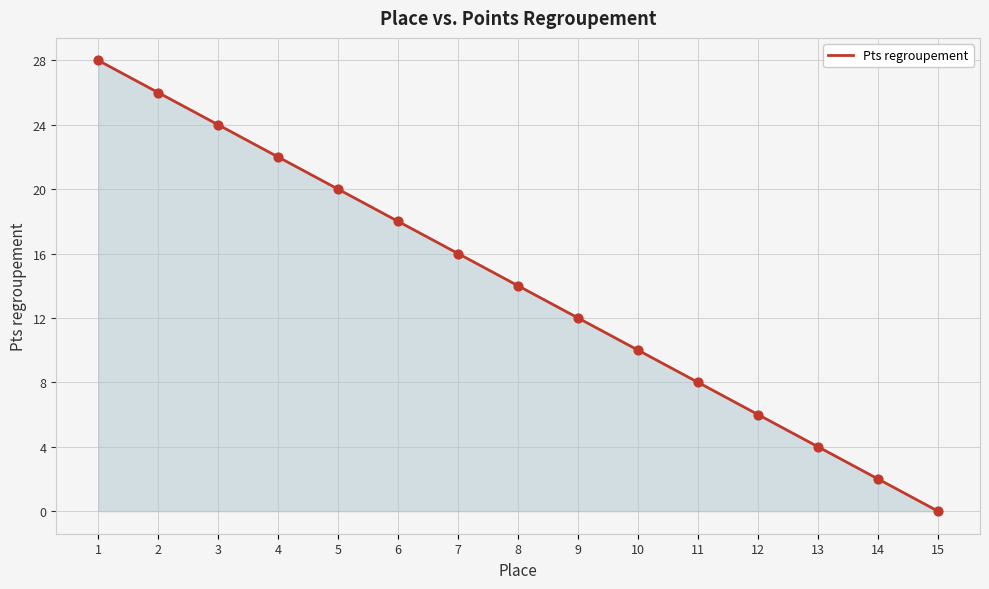

Approximately how many times larger is the value at 3 compared to 6?

1.3